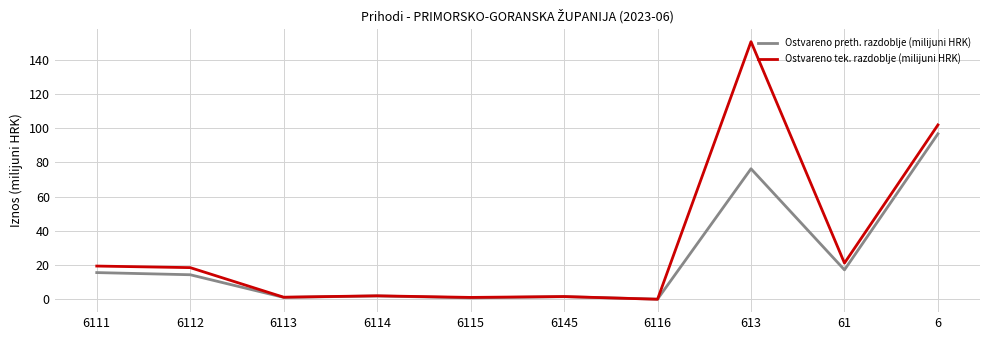

Is it true that Ostvareno preth. razdoblje (milijuni HRK) equals 15.6 at 6111?

True